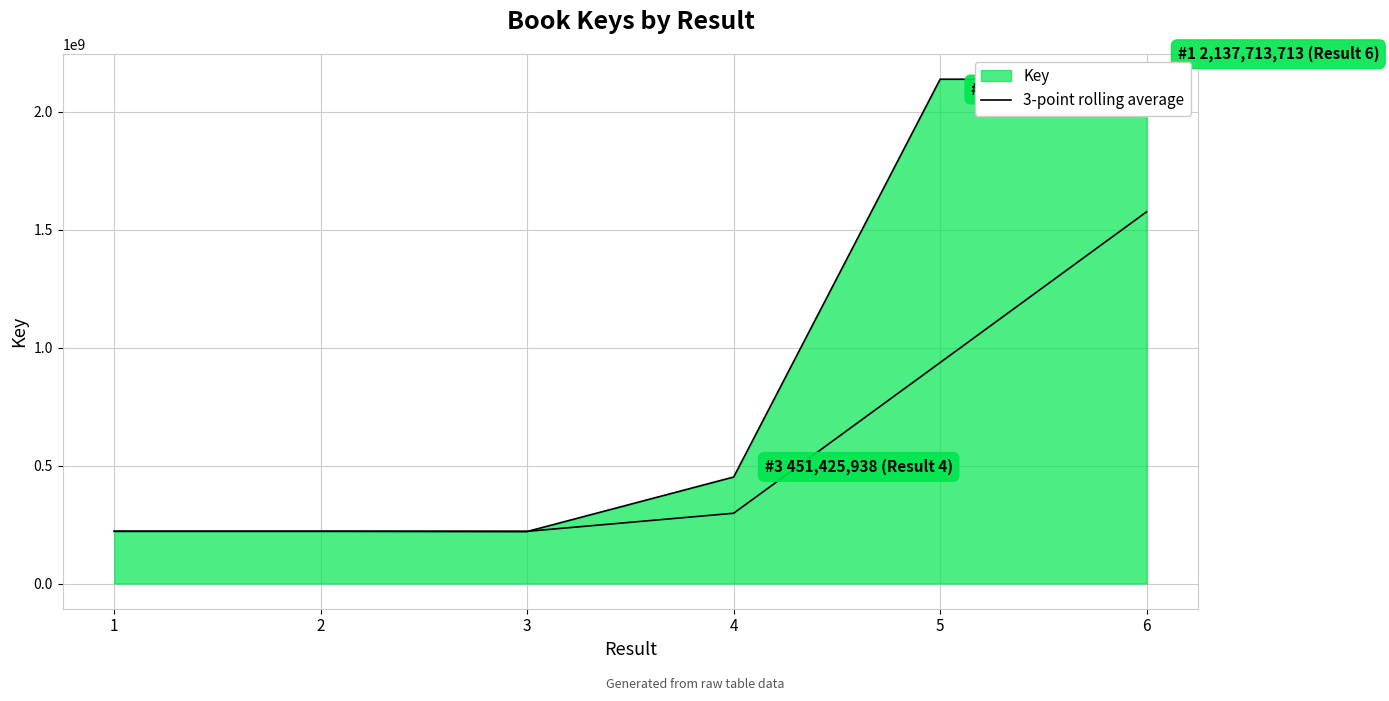

Rank the categories by value from highest to lowest.

6, 5, 4, 2, 1, 3